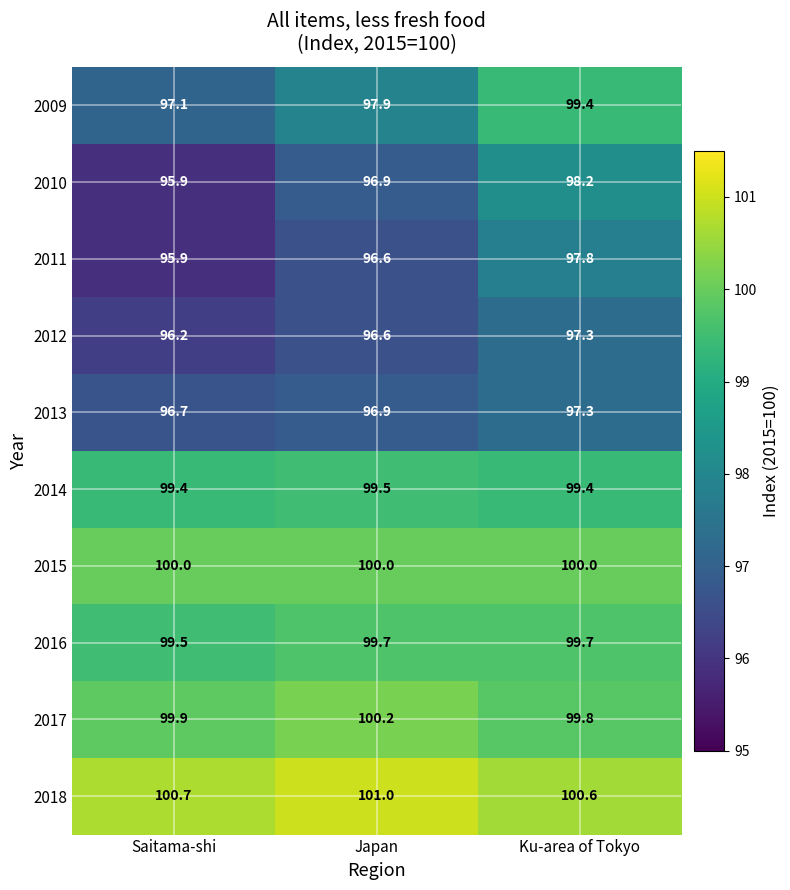

How many series are shown in this chart?

10